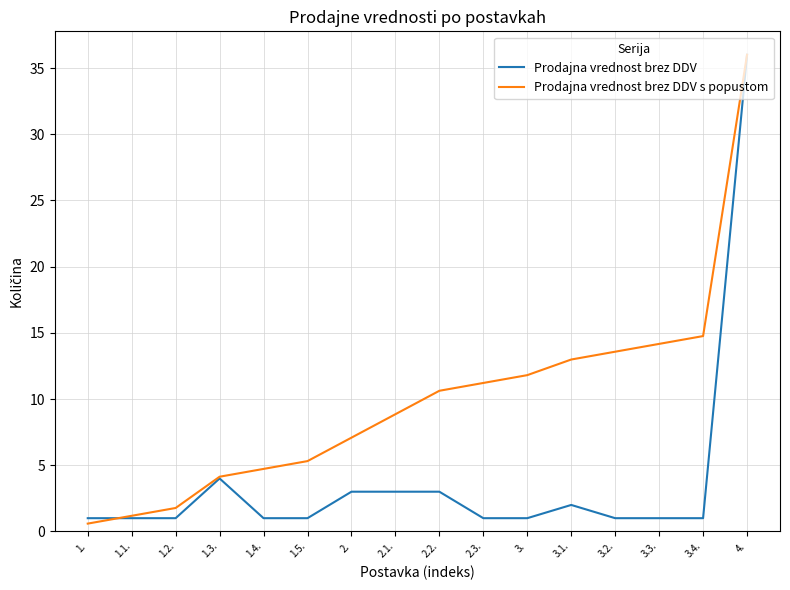

Where is Prodajna vrednost brez DDV s popustom nearest to the value 18?

3.4.